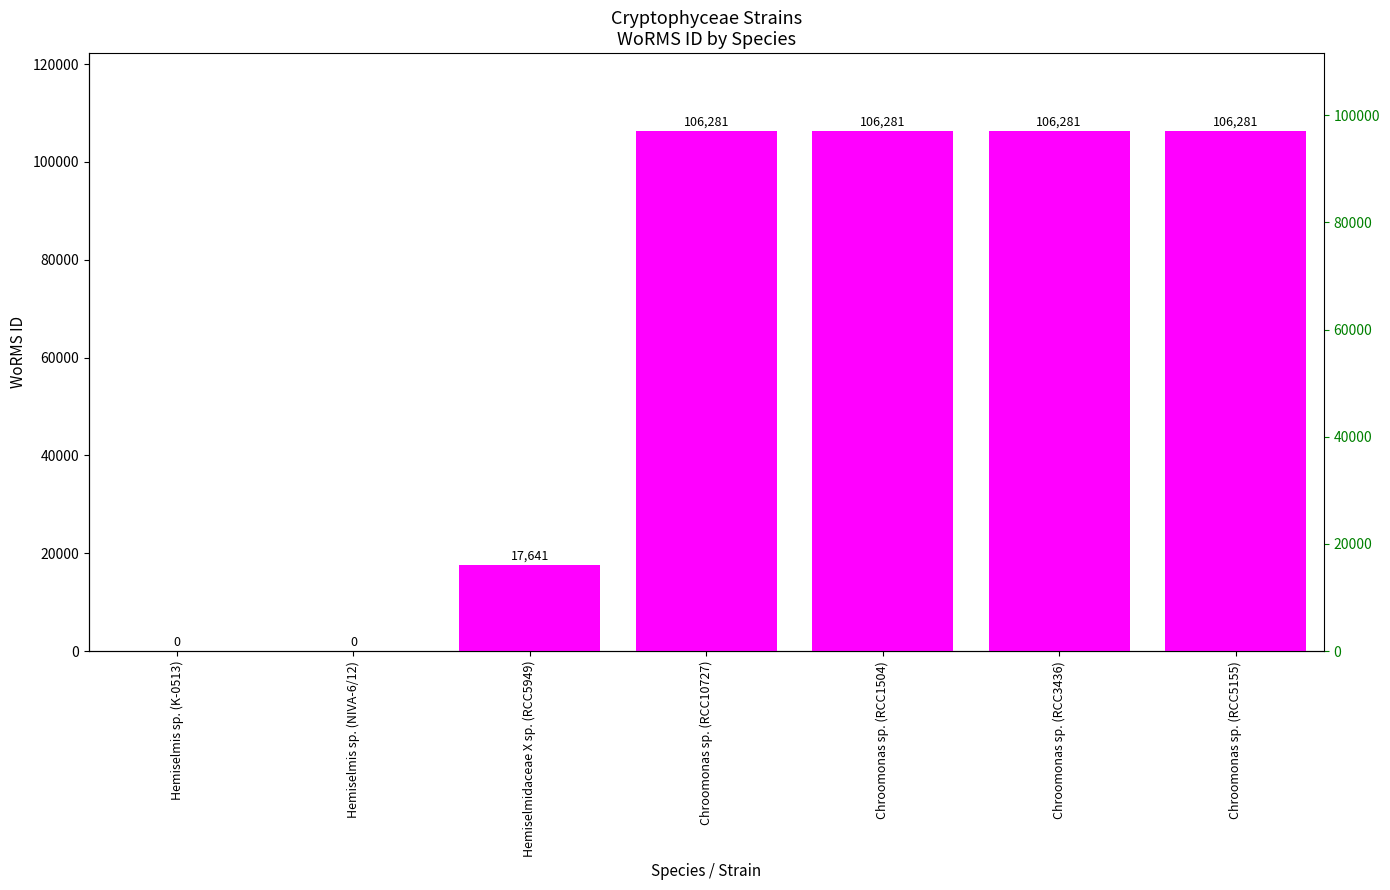

At which category does the chart reach its minimum across all series?

Hemiselmis sp. (K-0513)